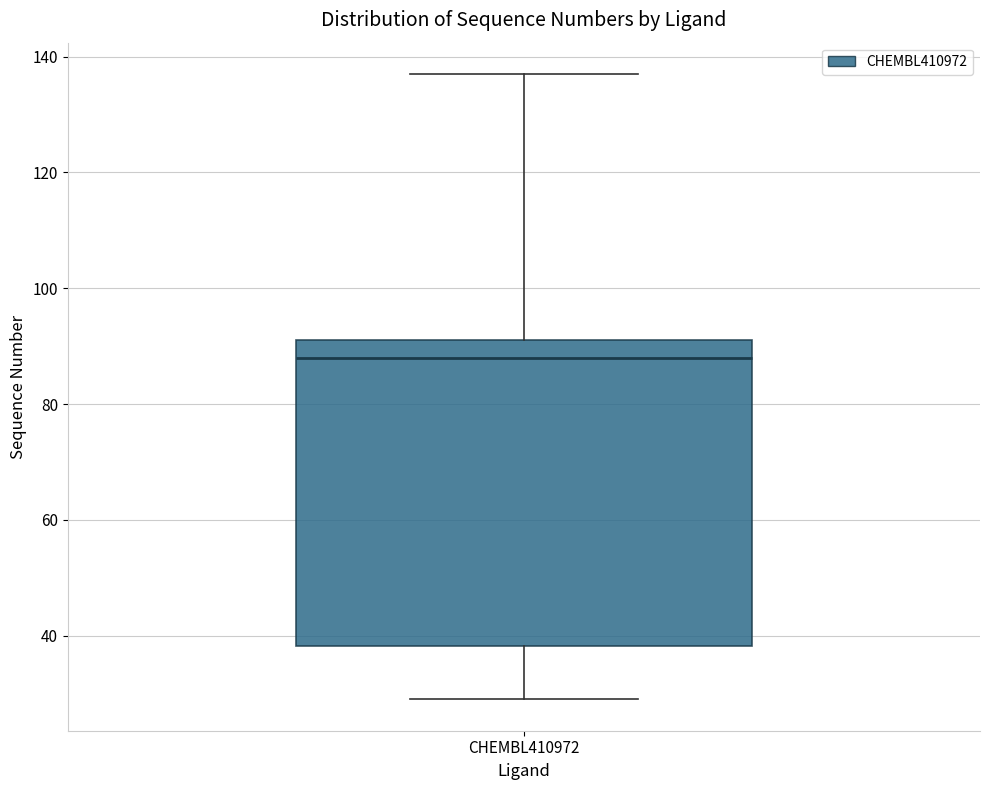

Transcribe this box plot: give where the median line is, the range the box spans, and where the two whiskers end, as read against the y-axis. The values are not printed on the chart, so give them approximately, as read against the axis.

median 88, box 38 to 92, whiskers 30 to 138